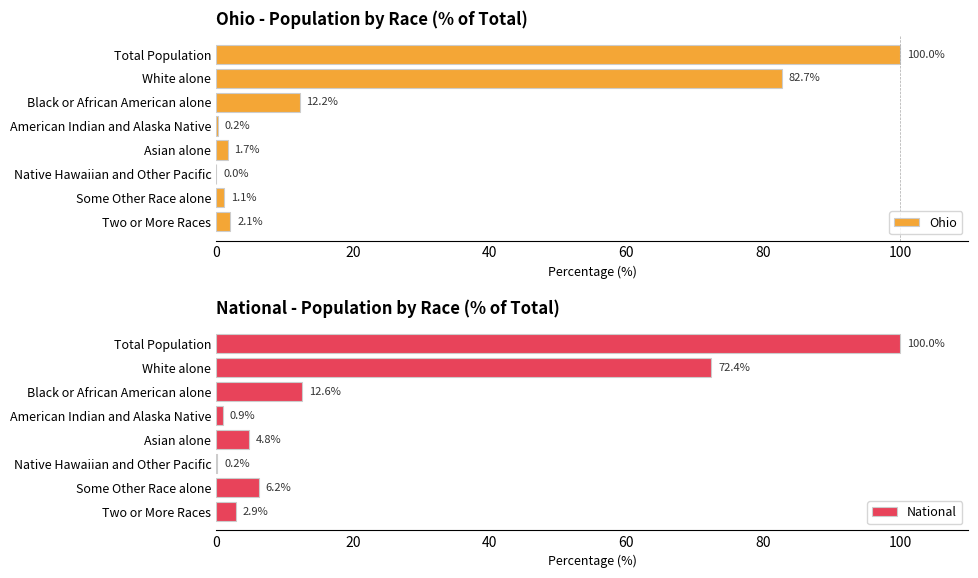

Is it true that Ohio equals 1.7 at Asian alone?

True